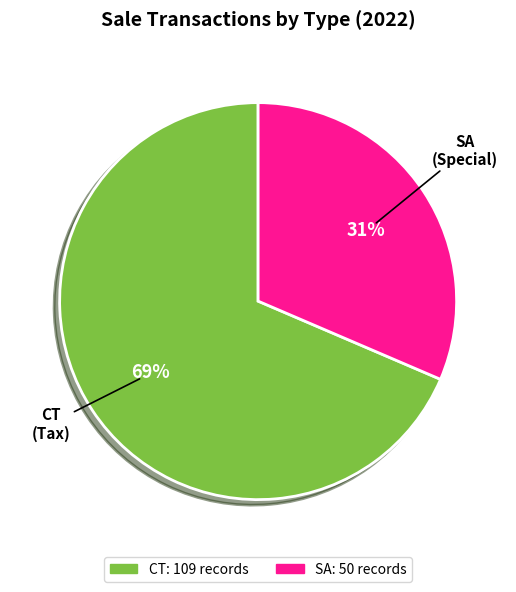

True or false: SA accounts for 31% of the total.

True